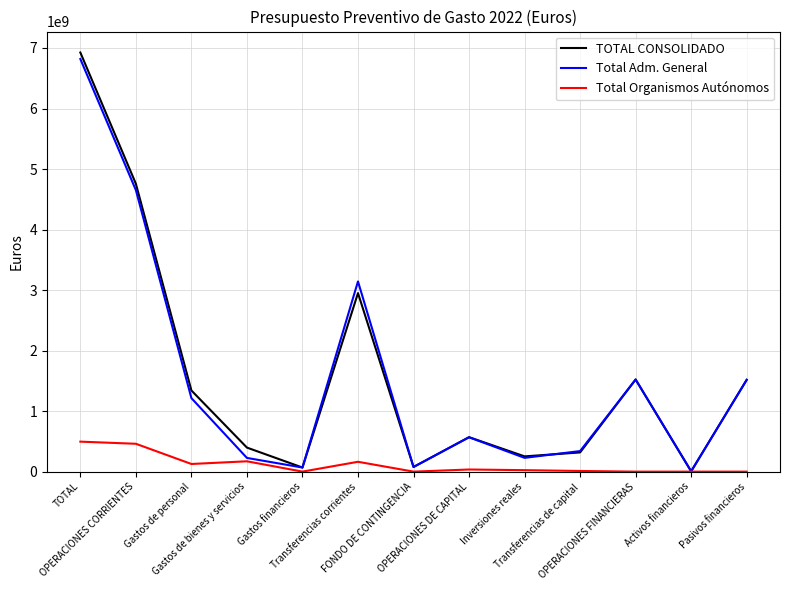

At which category is the sum across all series the highest?

TOTAL